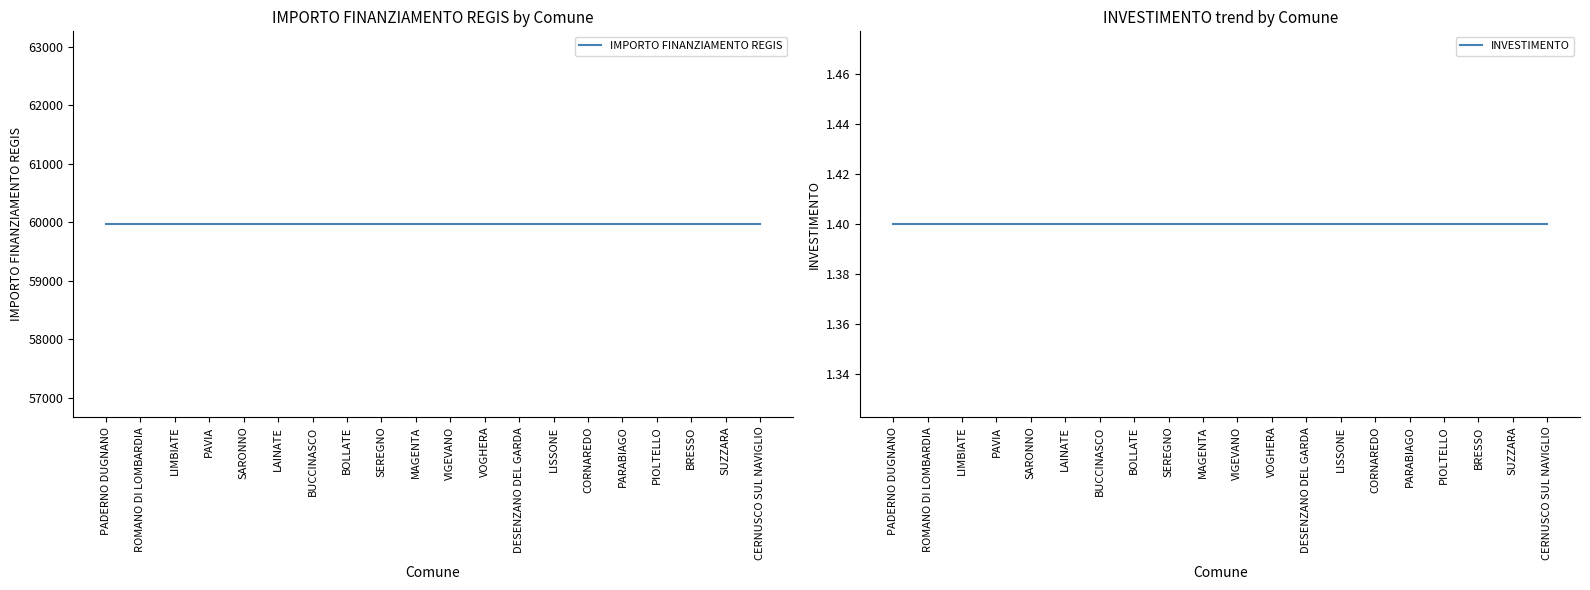

Reading left to right, list all the values displayed in this chart.

IMPORTO FINANZIAMENTO REGIS: PADERNO DUGNANO=59966.0	ROMANO DI LOMBARDIA=59966.0	LIMBIATE=59966.0	PAVIA=59966.0	SARONNO=59966.0	LAINATE=59966.0	BUCCINASCO=59966.0	BOLLATE=59966.0	SEREGNO=59966.0	MAGENTA=59966.0	VIGEVANO=59966.0	VOGHERA=59966.0	DESENZANO DEL GARDA=59966.0	LISSONE=59966.0	CORNAREDO=59966.0	PARABIAGO=59966.0	PIOLTELLO=59966.0	BRESSO=59966.0	SUZZARA=59966.0	CERNUSCO SUL NAVIGLIO=59966.0
INVESTIMENTO: PADERNO DUGNANO=1.4	ROMANO DI LOMBARDIA=1.4	LIMBIATE=1.4	PAVIA=1.4	SARONNO=1.4	LAINATE=1.4	BUCCINASCO=1.4	BOLLATE=1.4	SEREGNO=1.4	MAGENTA=1.4	VIGEVANO=1.4	VOGHERA=1.4	DESENZANO DEL GARDA=1.4	LISSONE=1.4	CORNAREDO=1.4	PARABIAGO=1.4	PIOLTELLO=1.4	BRESSO=1.4	SUZZARA=1.4	CERNUSCO SUL NAVIGLIO=1.4